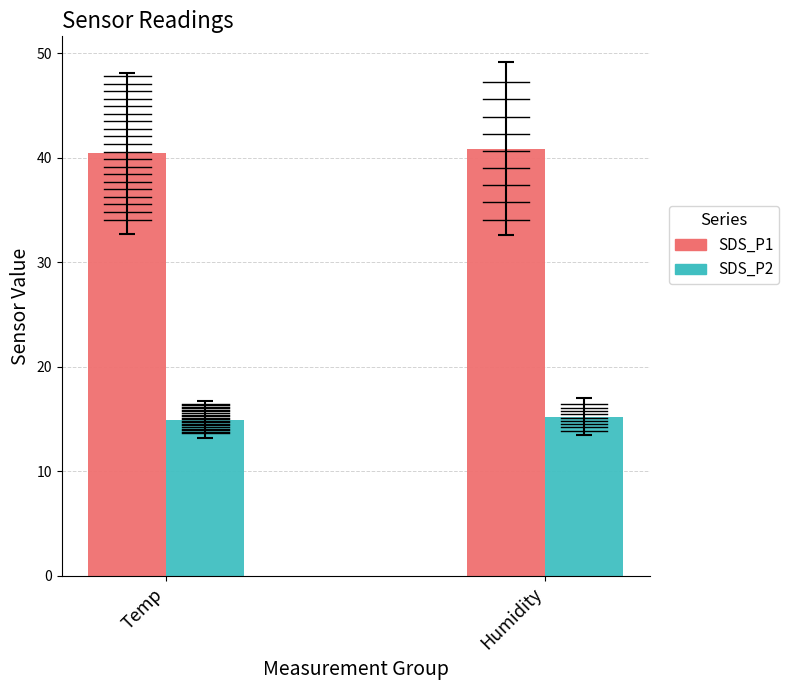

What is the value of the SDS_P1 bar at the 1st from the left?

40.4